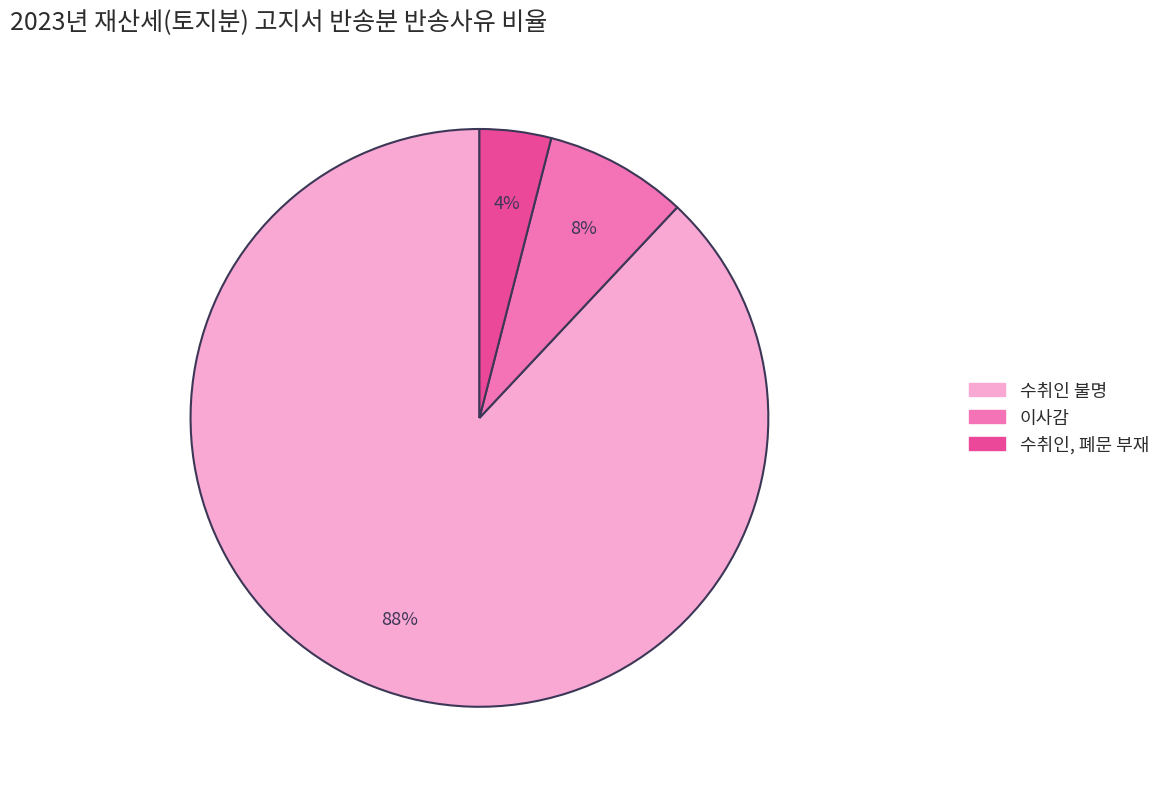

What is the ratio of the value at 수취인 불명 to the value at 수취인, 폐문 부재?

22.0